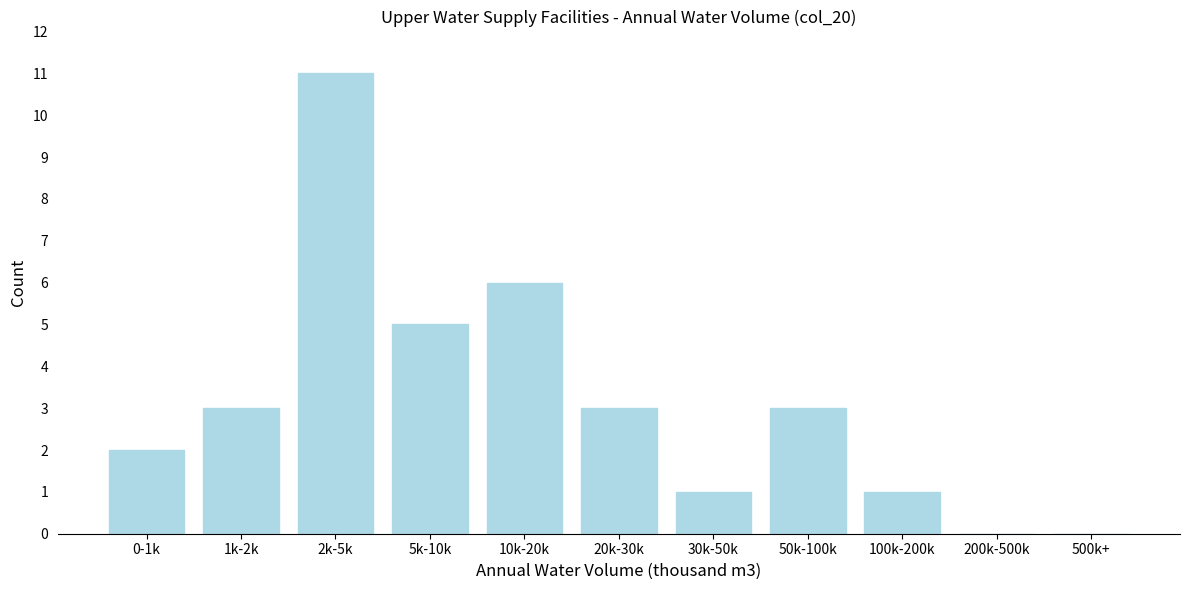

Reading left to right, transcribe all the data shown in this chart.

0-1k=2	1k-2k=3	2k-5k=11	5k-10k=5	10k-20k=6	20k-30k=3	30k-50k=1	50k-100k=3	100k-200k=1	200k-500k=0	500k+=0